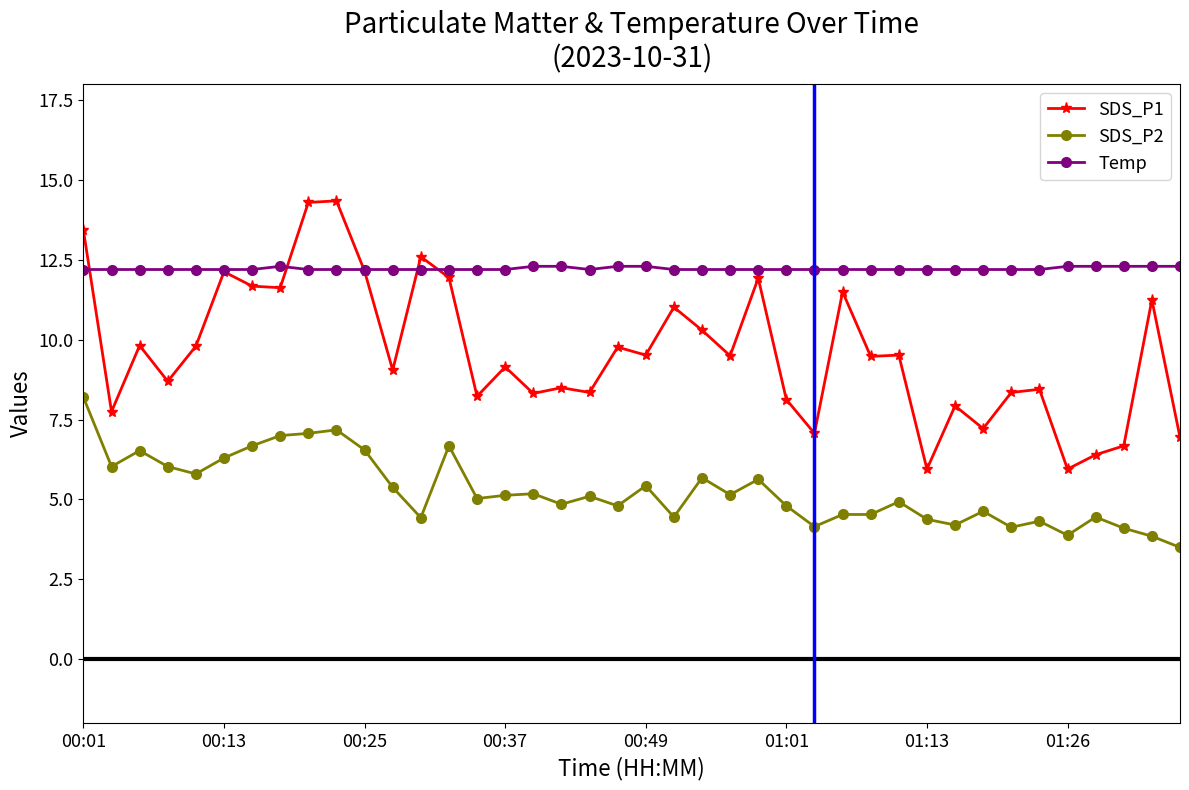

How many lines are shown in the chart?

3